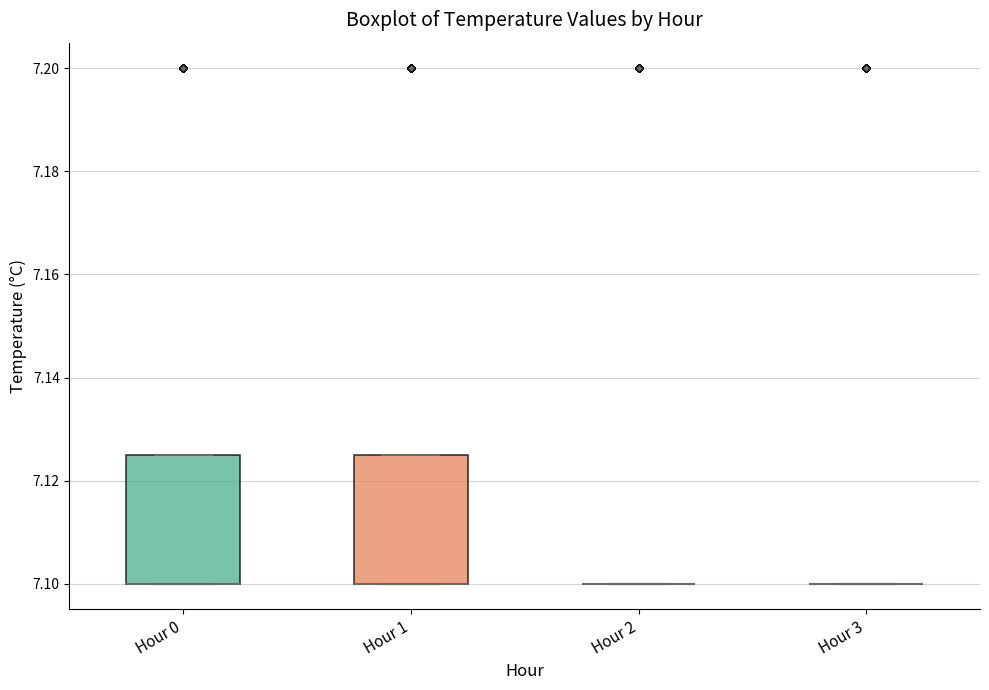

Where is the lower edge of the box for Hour 0 on the y-axis? The values are not printed on the chart, so give them approximately, as read against the axis.

7.100